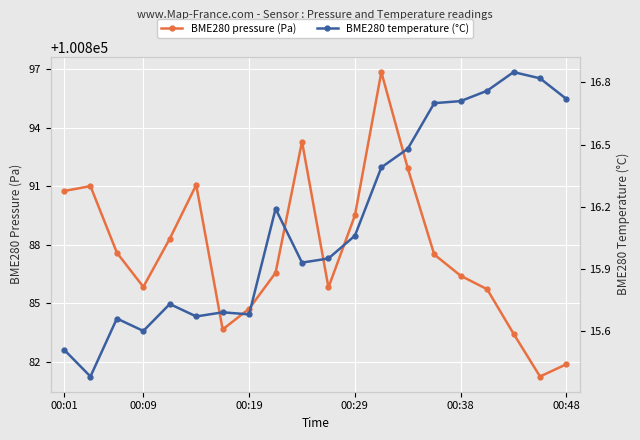

True or false: BME280 pressure (Pa) has a value of 100884.7 at 00:19.

True